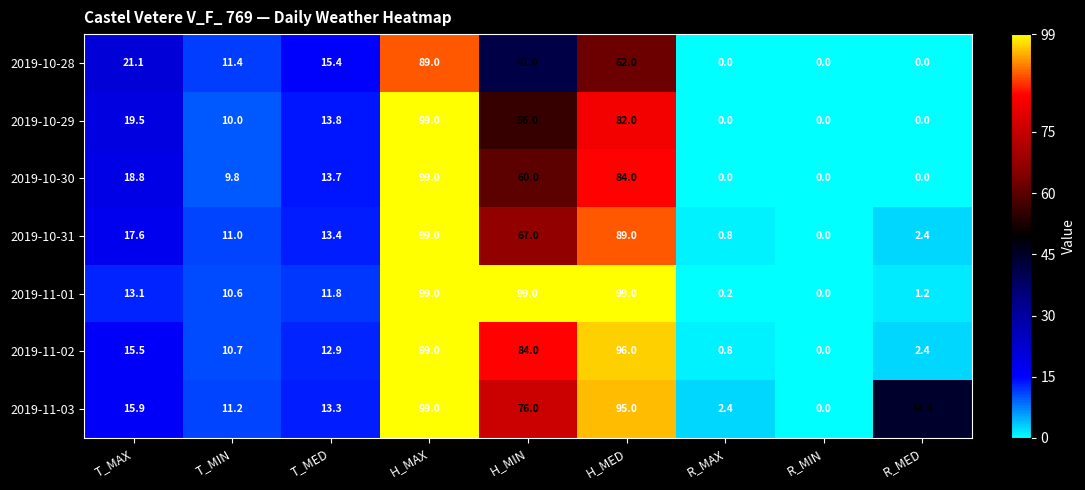

At which label is 2019-10-31 closest to 49?

H_MIN